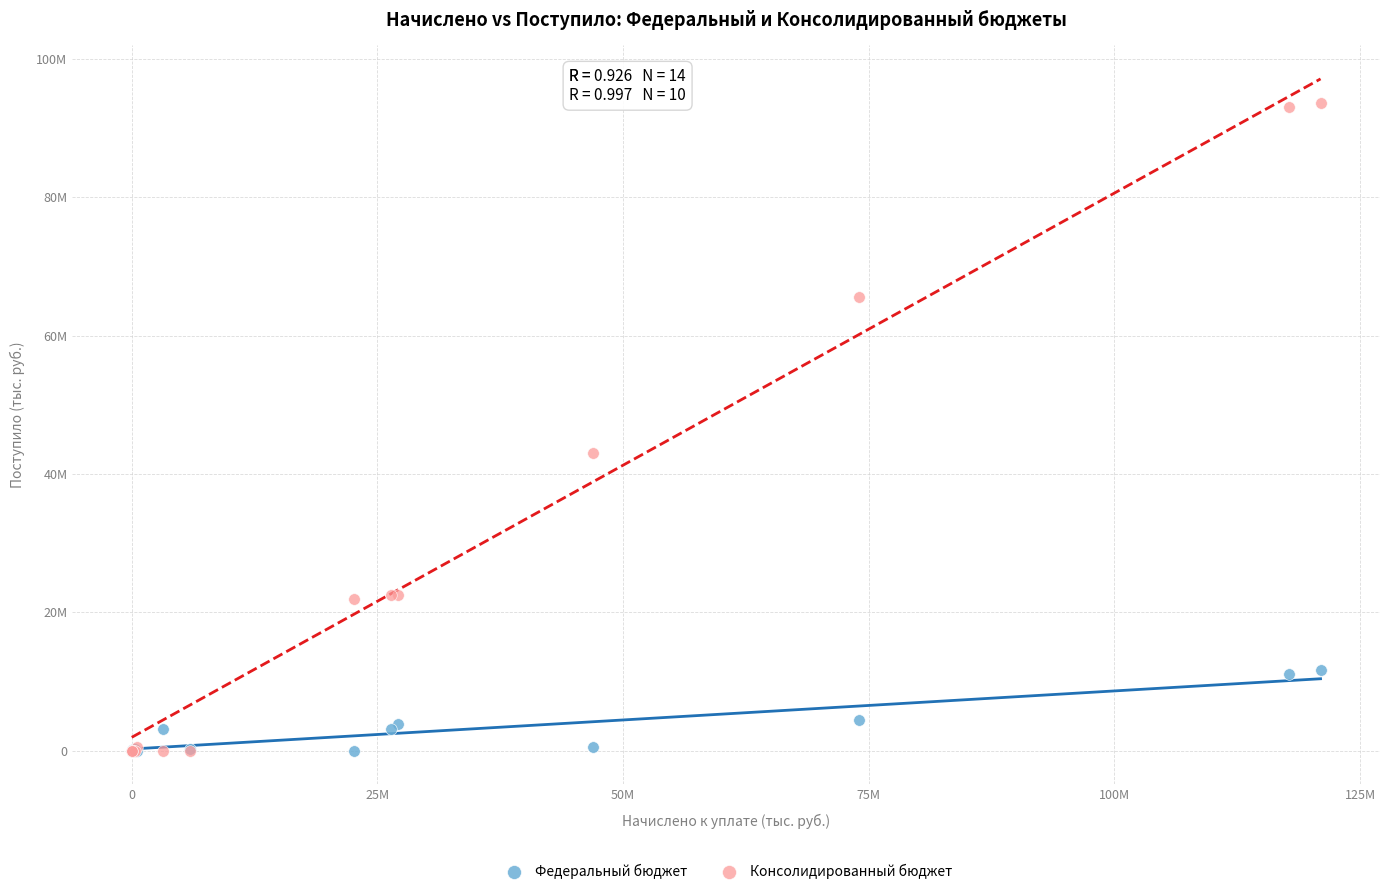

What are all the series names shown in the legend?

Федеральный бюджет, Консолидированный бюджет